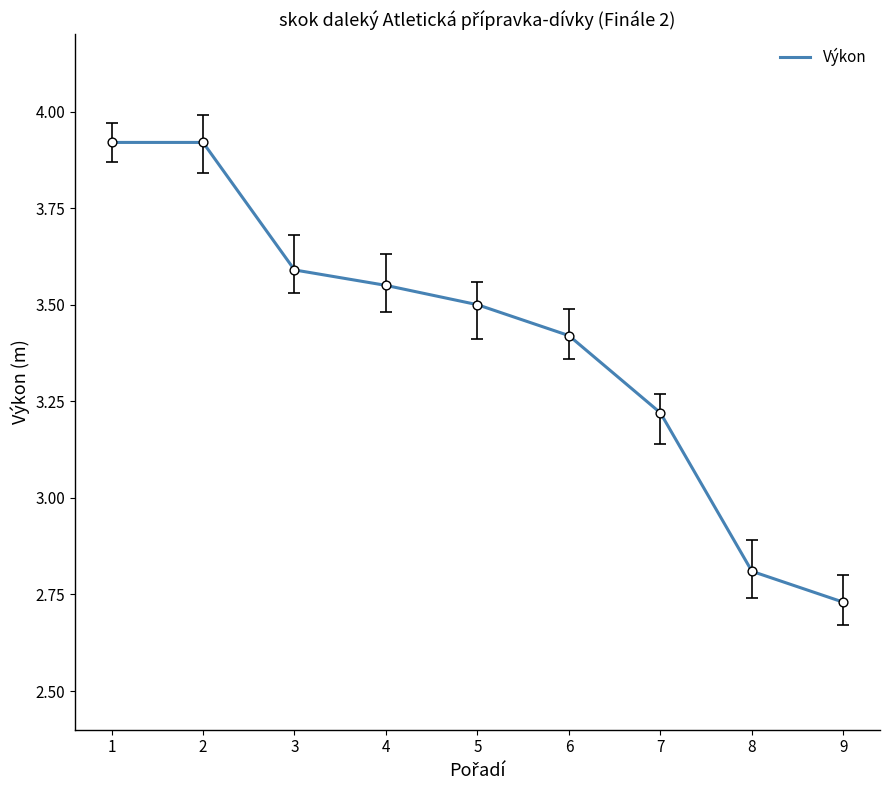

What is the change in value from 3 to 5?

-0.1